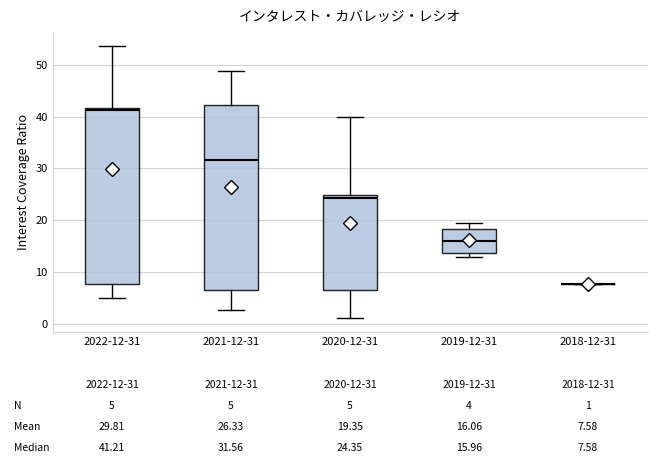

Comparing the boxes themselves (not the whiskers), which one is the tallest?

2021-12-31